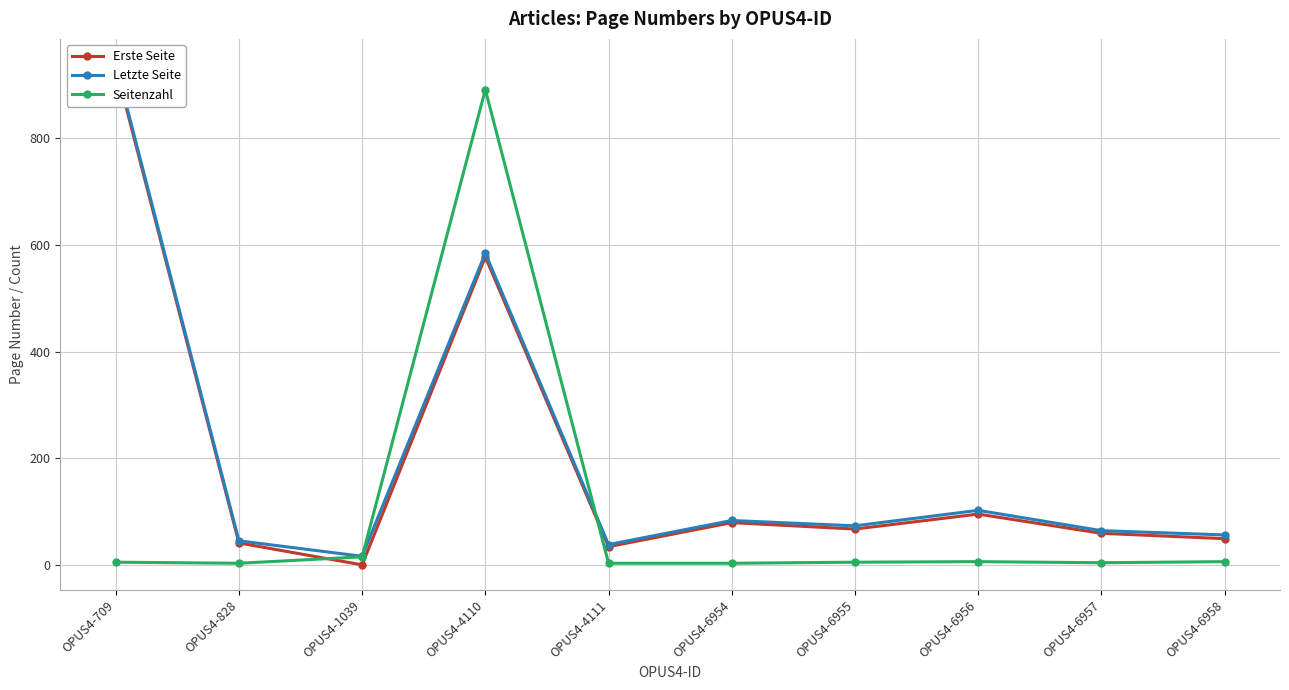

Does the chart display data point markers on the line(s)?

Yes